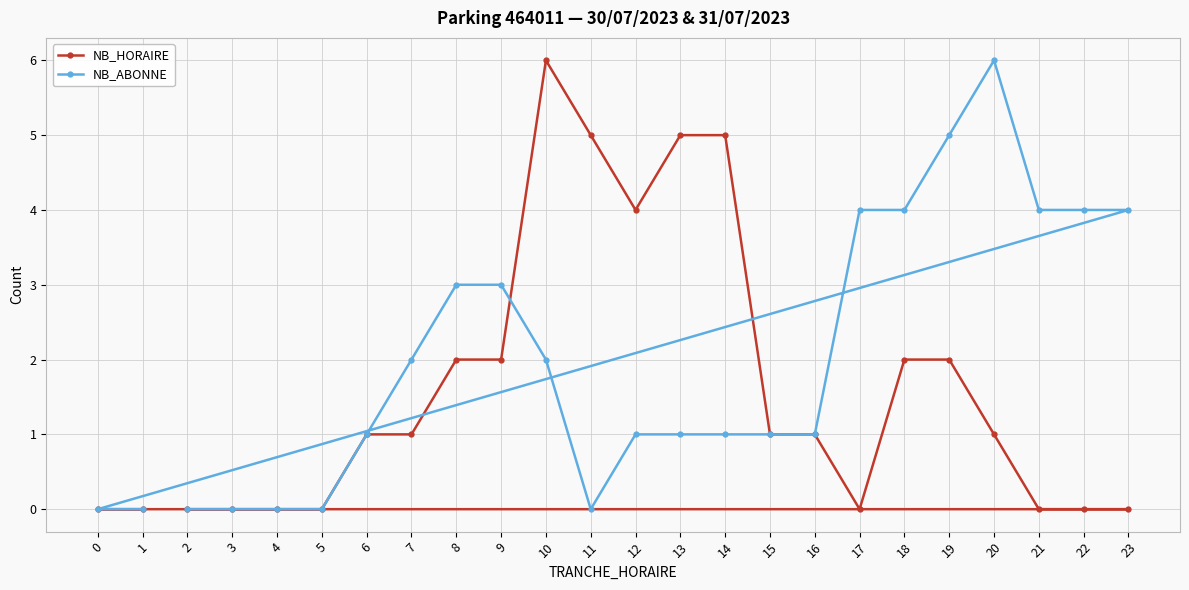

What is the difference between the maximum and minimum values in the NB_ABONNE series?

6